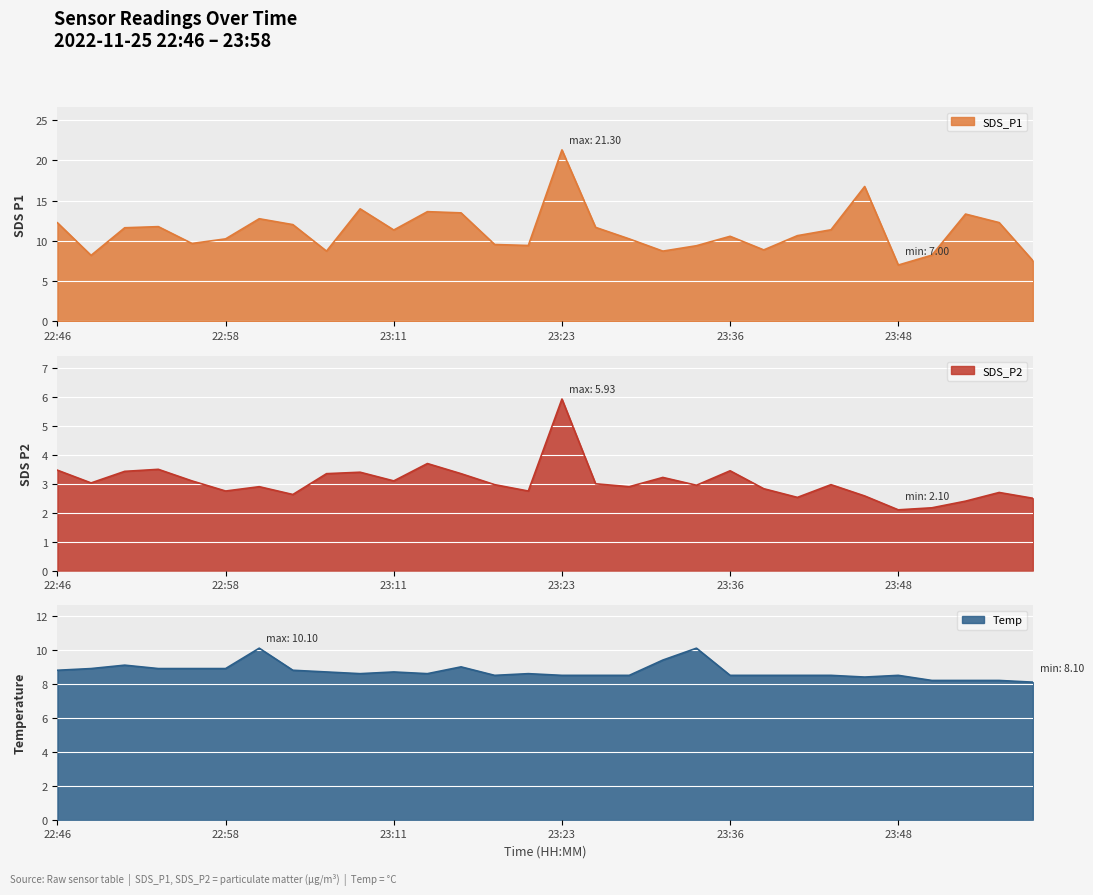

Where do SDS_P1 and Temp first cross each other?

22:46 and 22:48